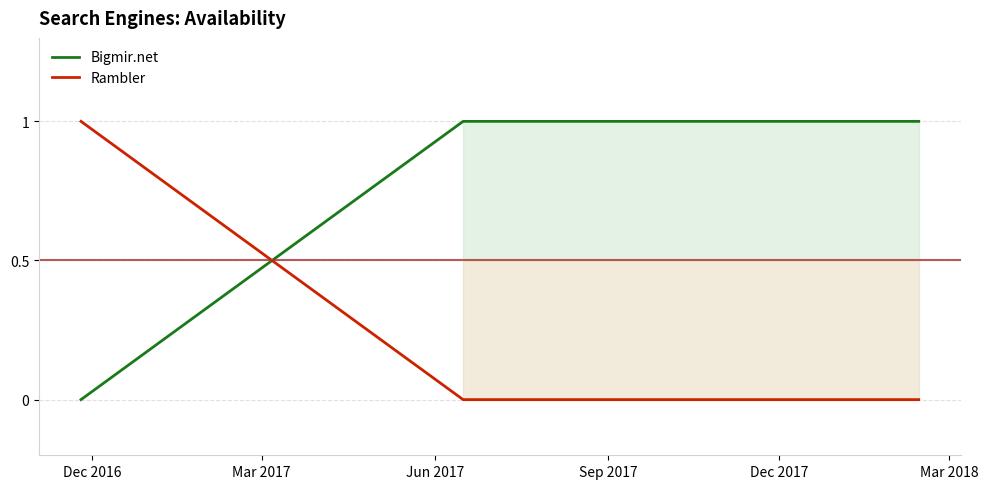

How many data points does each series have?

4